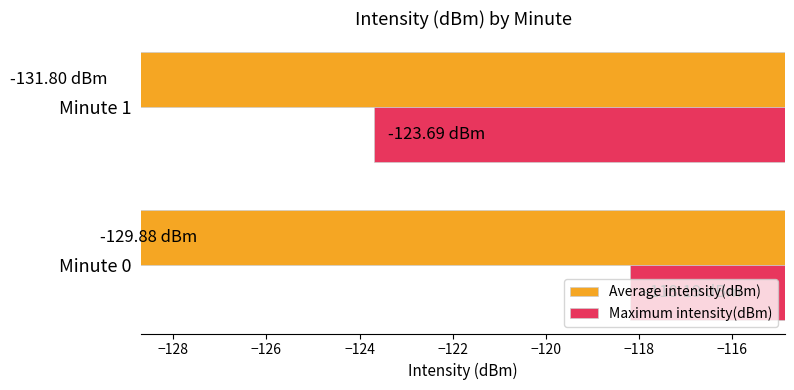

Does the chart contain any negative values?

Yes